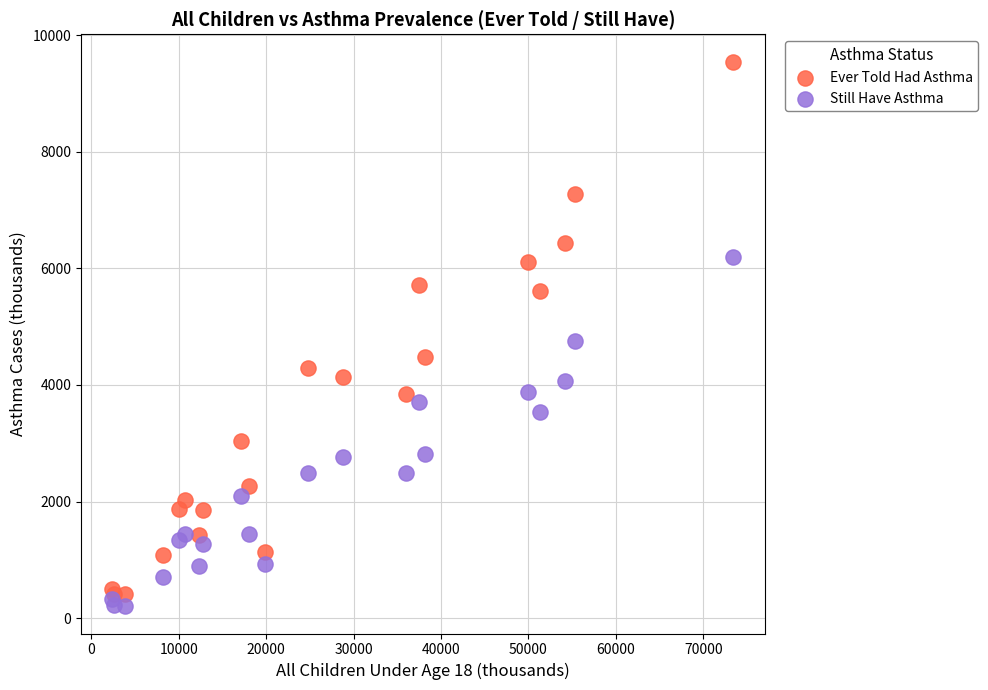

Which series contains the highest Y value?

Ever Told Had Asthma